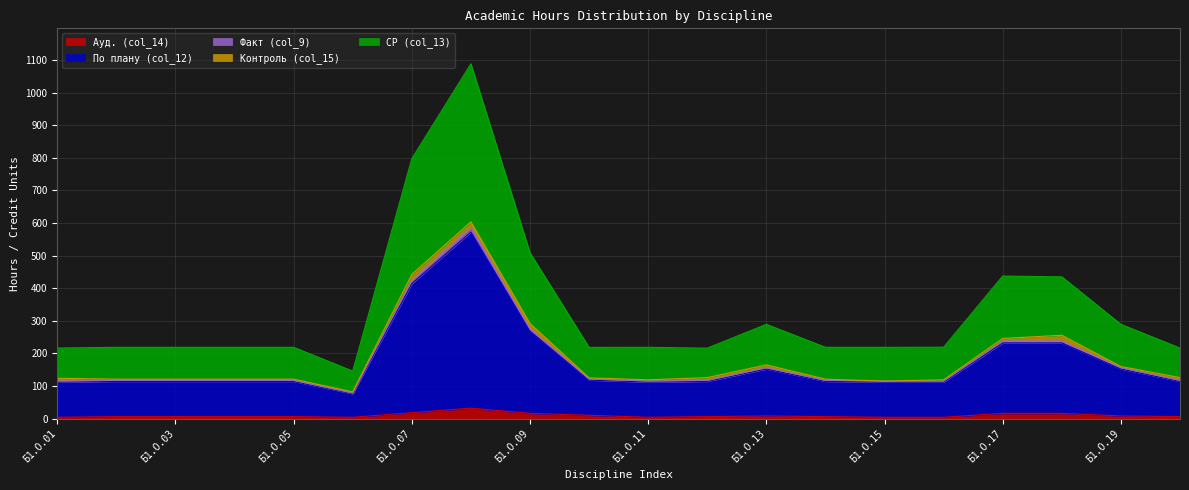

What value does the Ауд. (col_14) series have at Б1.О.12?

6.0